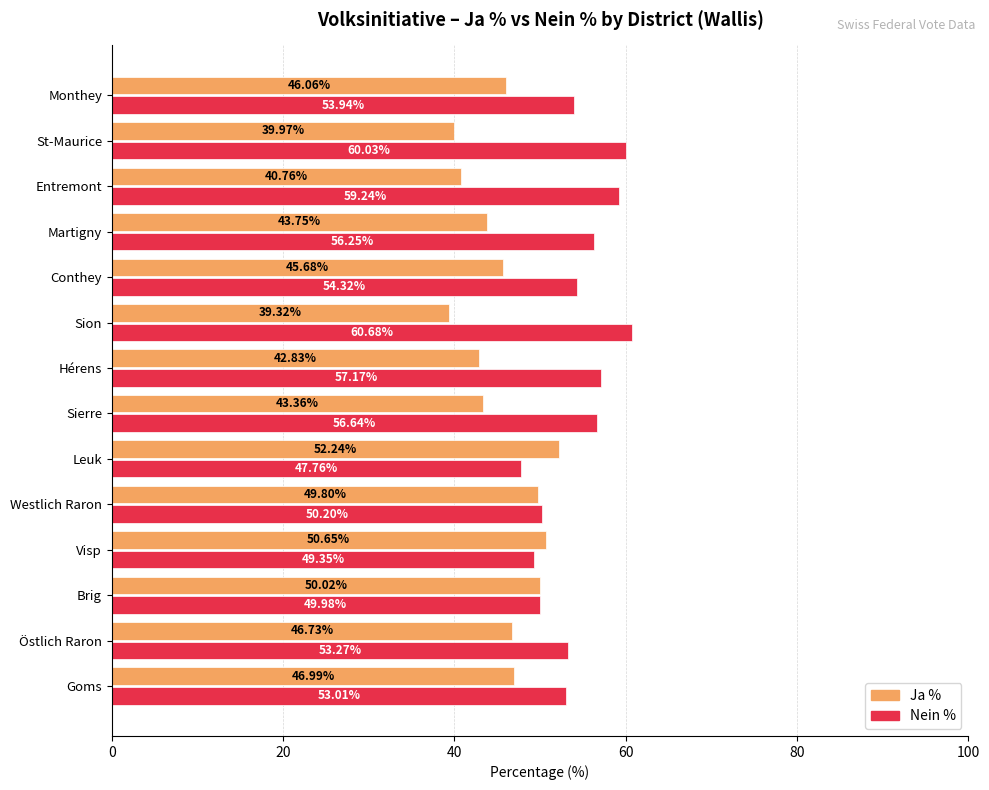

At which label is Ja % closest to 45?

Conthey